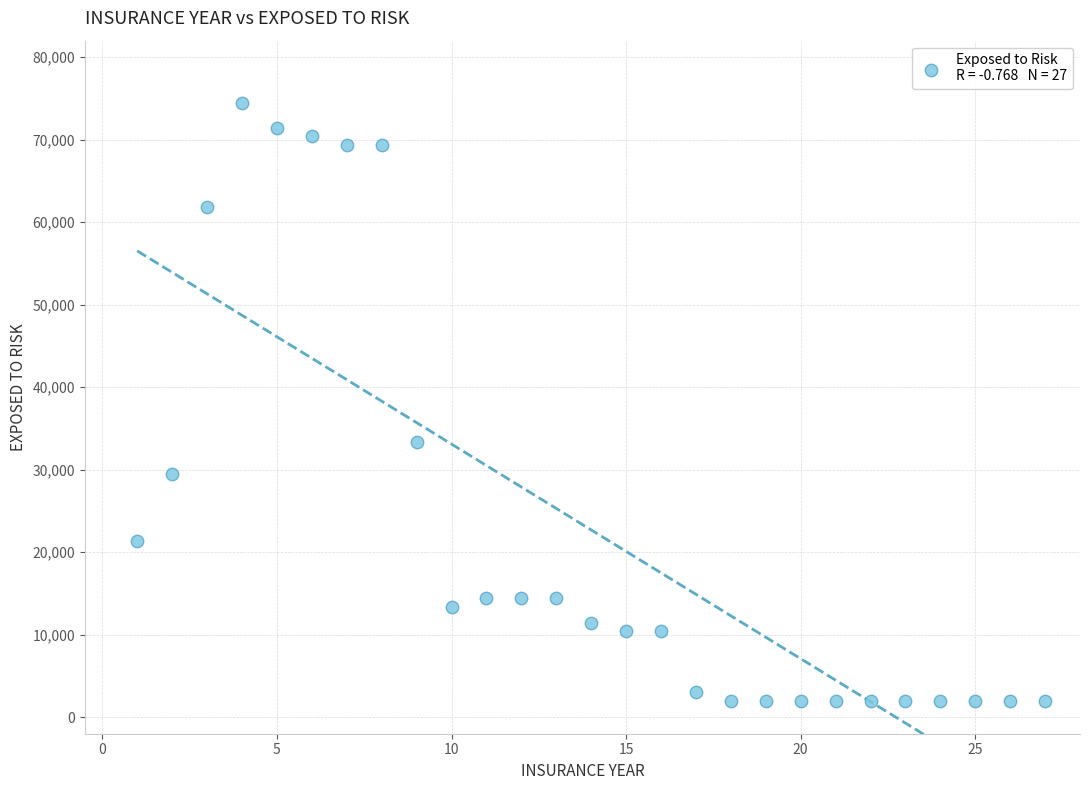

What is the range of Y values (max minus min)?

72400